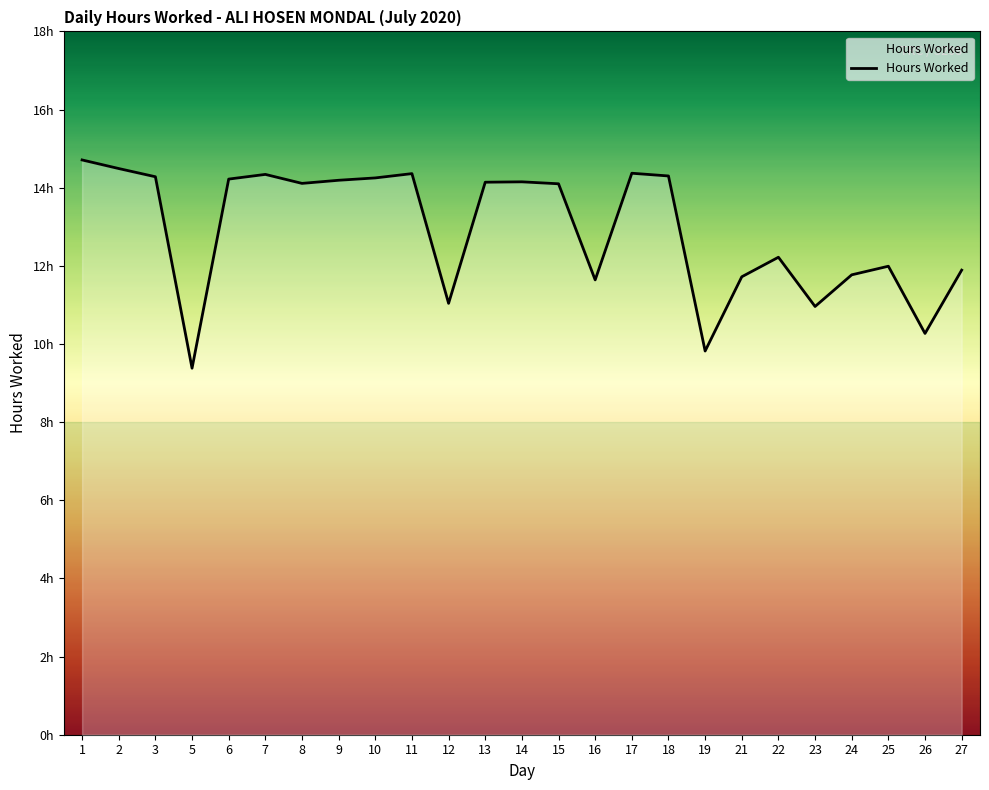

The chart shows a value of 14.2 at 10. True or false?

True